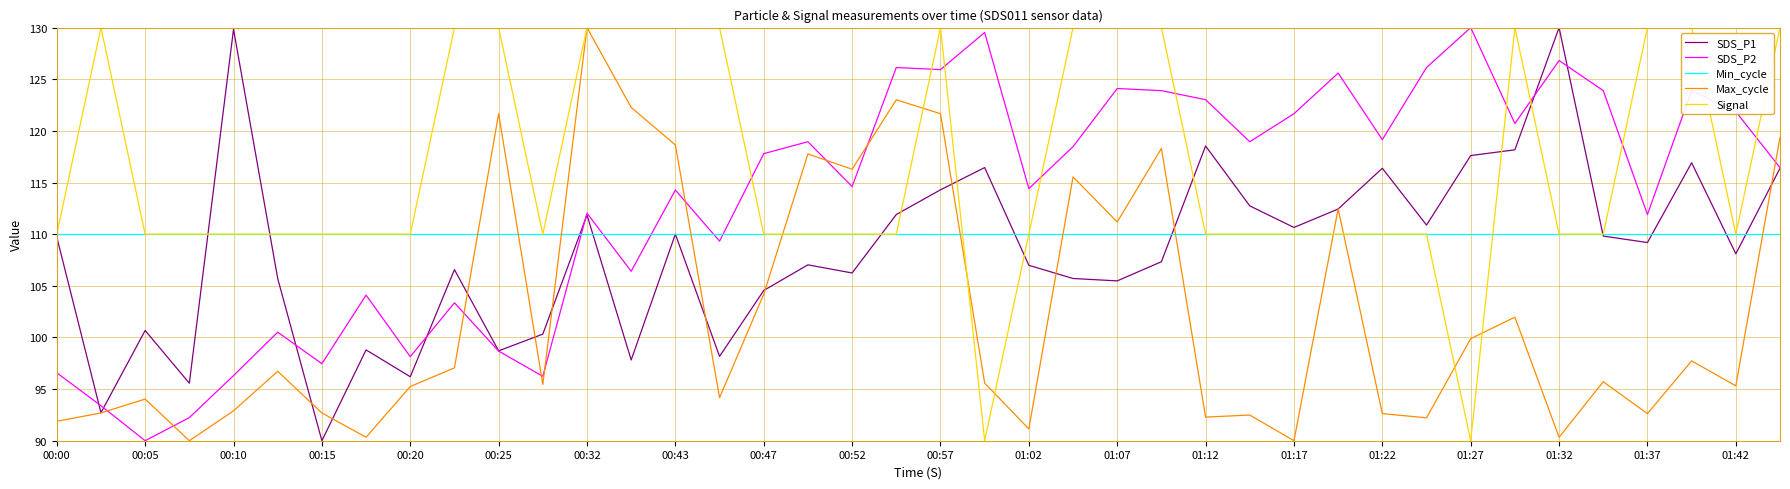

What is the minimum value shown in the chart?

90.0